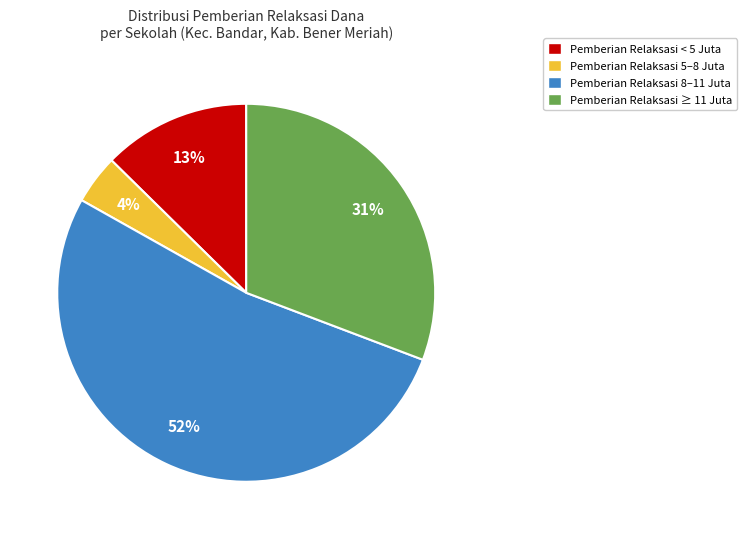

Is there a majority slice in this chart?

Yes